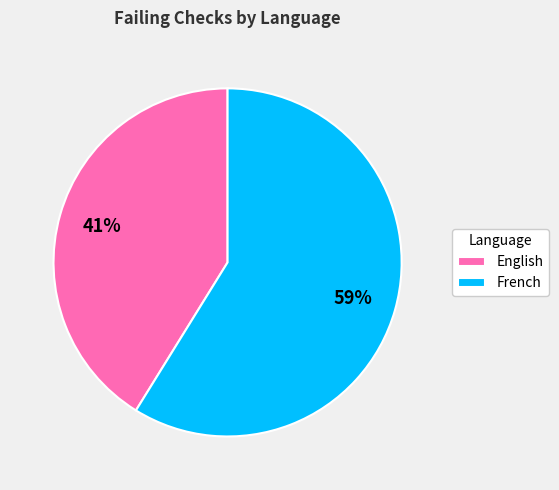

To the nearest percent, what is the average slice percentage?

50%